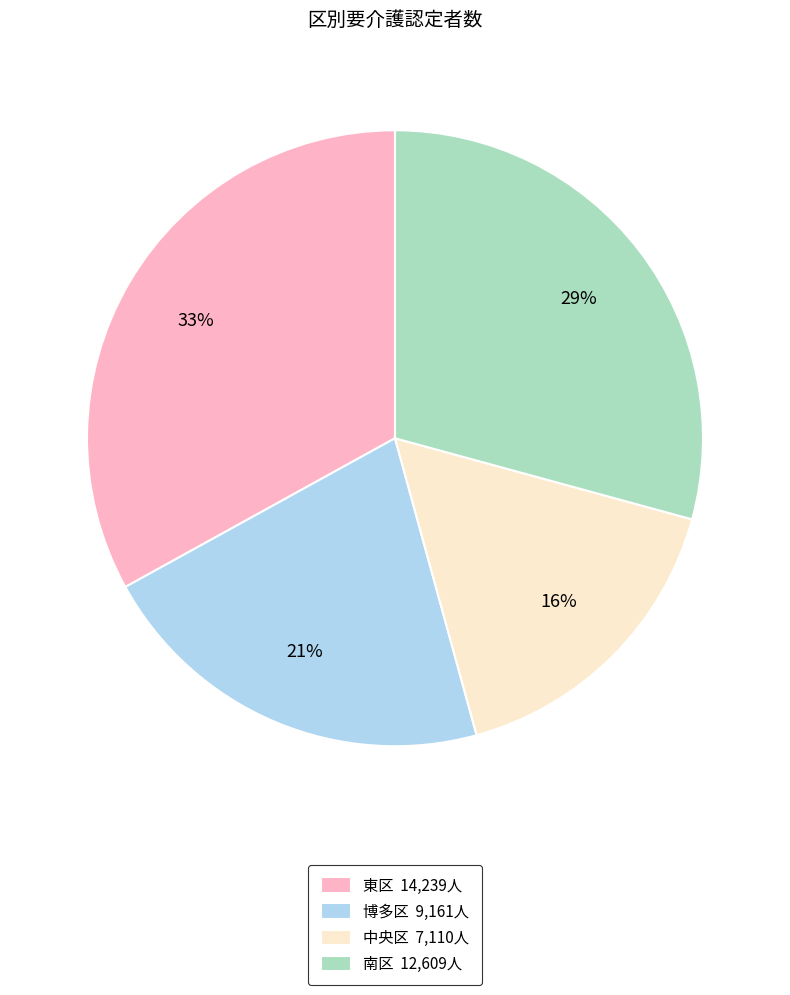

Which slice is the smallest?

中央区 7,110人